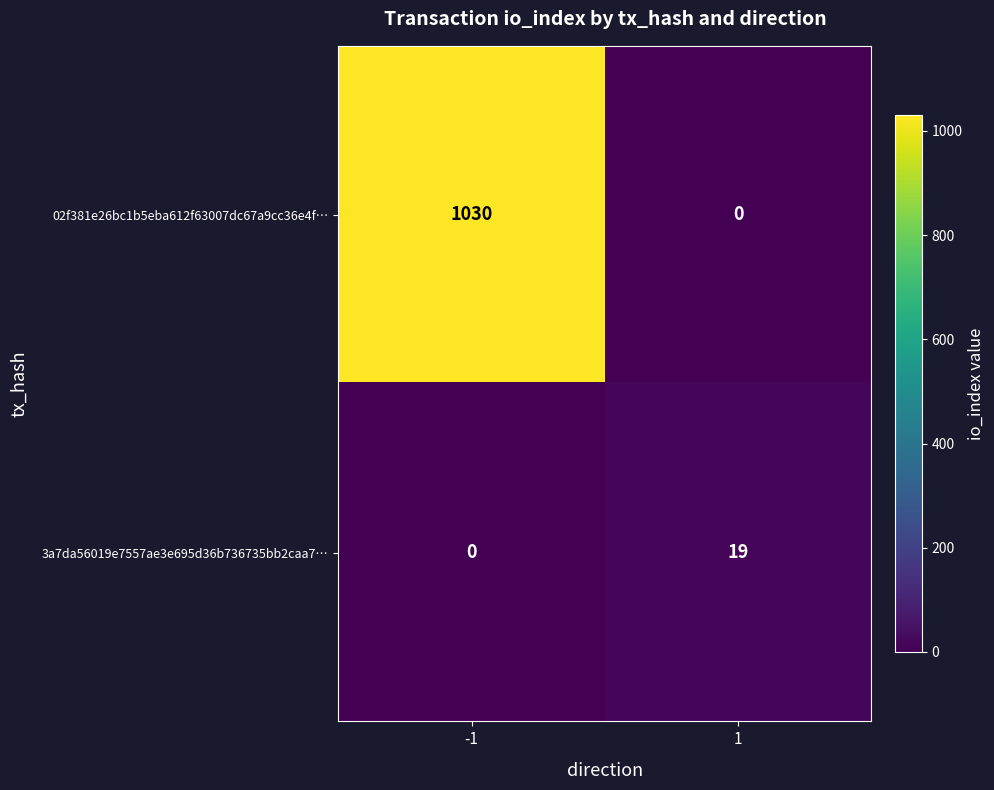

Rank the series at -1 from lowest to highest value.

3a7da56019e7557ae3e695d36b736735bb2caa7…, 02f381e26bc1b5eba612f63007dc67a9cc36e4f…